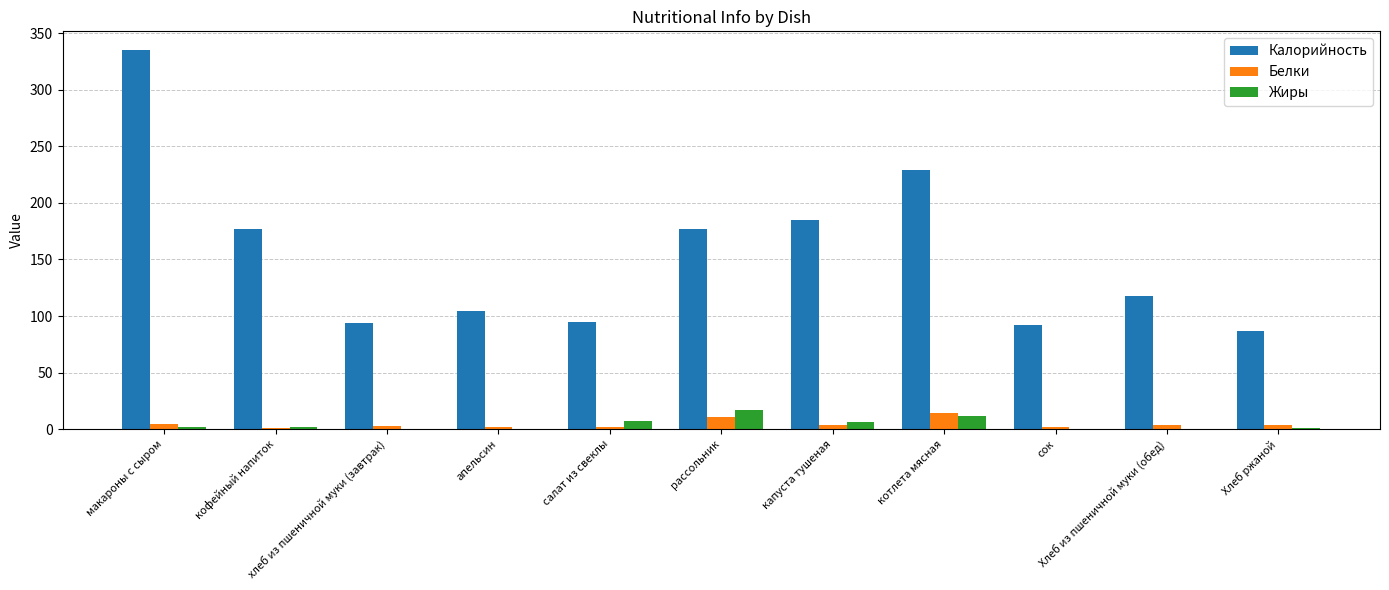

Which series has the widest spread of values?

Калорийность